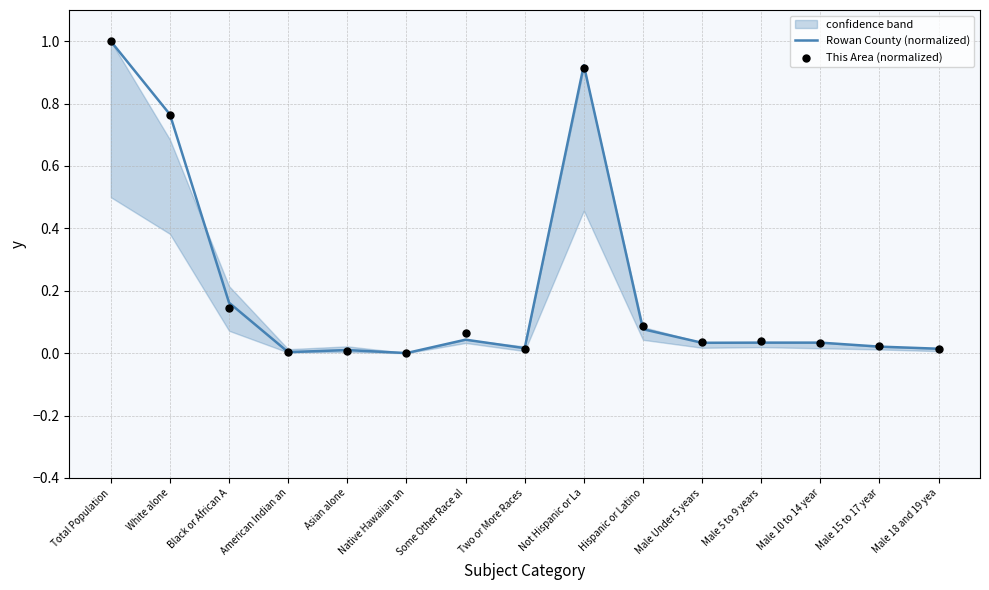

Which series reaches the minimum Y coordinate?

This Area (normalized)